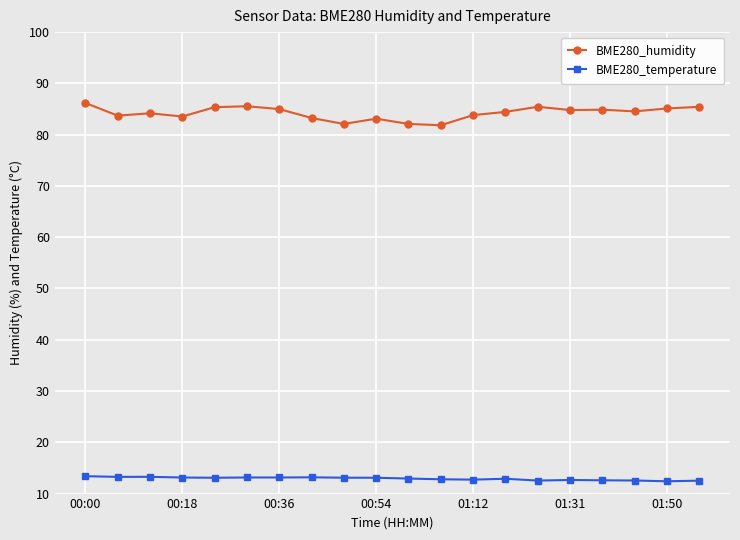

What is the difference between the maximum and minimum values in the BME280_temperature series?

1.0